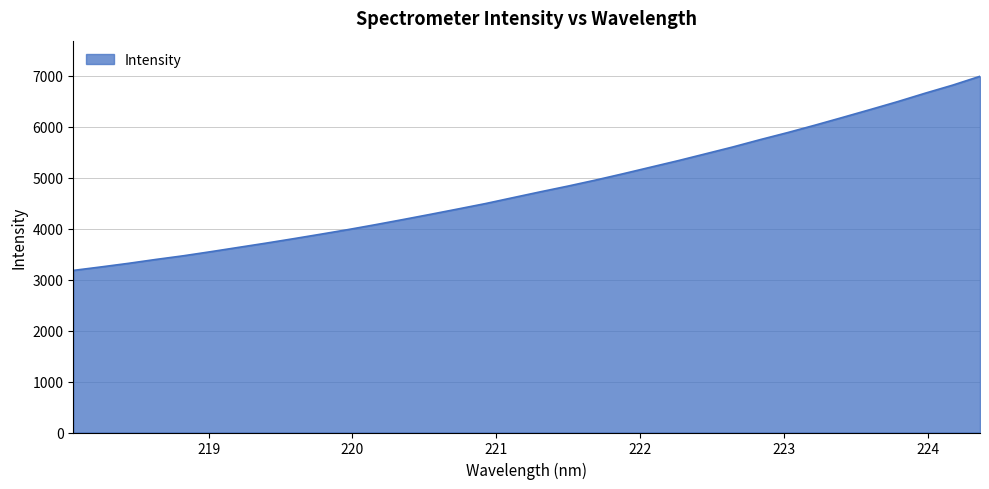

What is the greatest value displayed?

6989.2